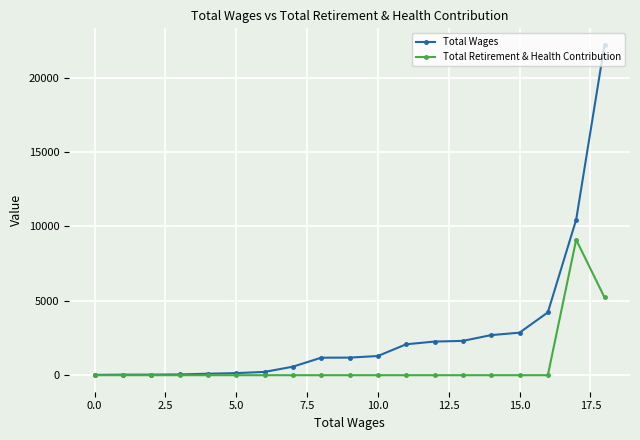

What is the greatest value displayed?

22198